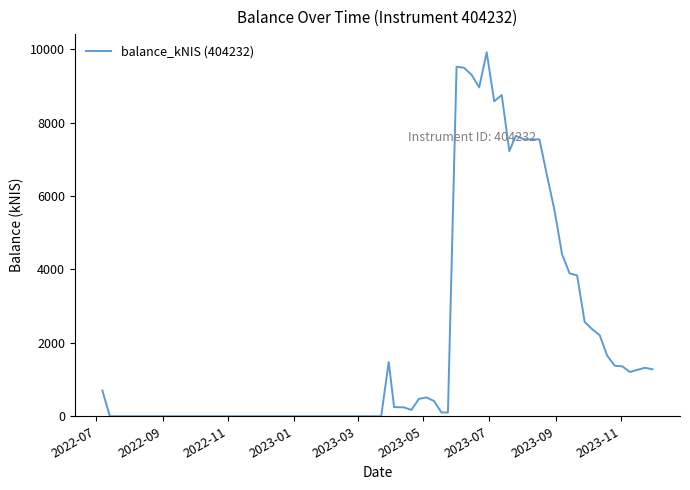

Is this an area chart (filled region under the line)?

No